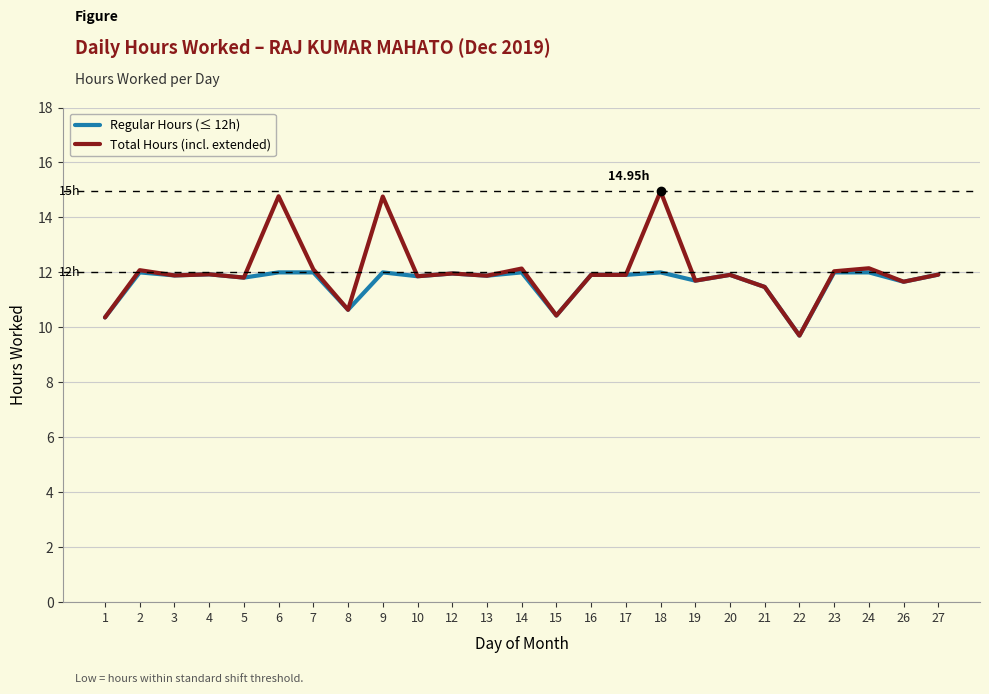

Is it true that Total Hours (incl. extended) equals 11.7 at 26?

True